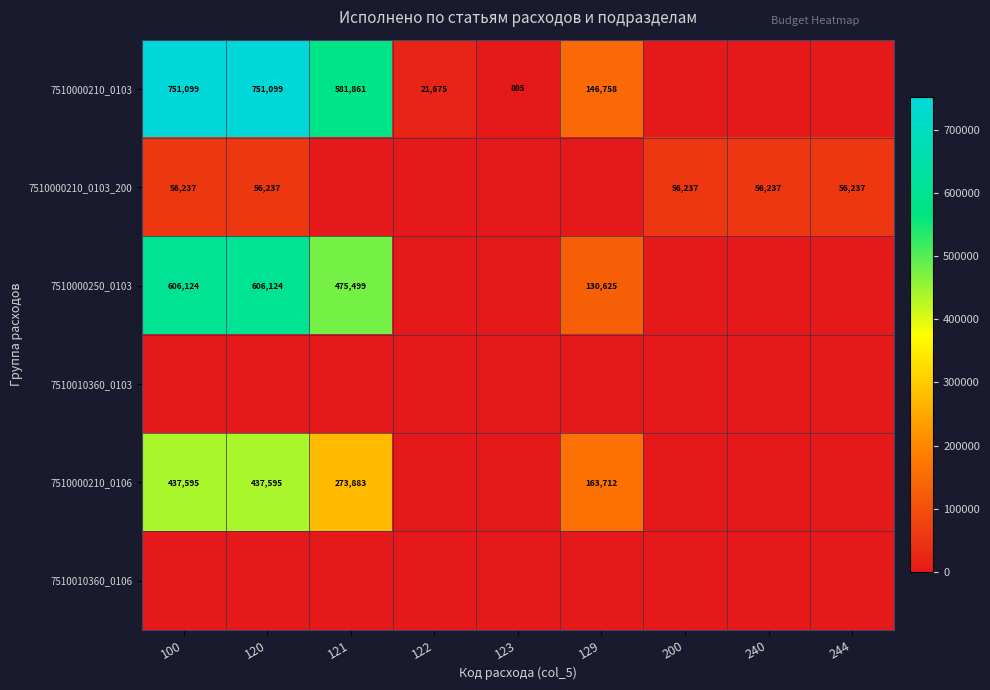

True or false: 7510000210_0103 has a value of 805 at 123.

True